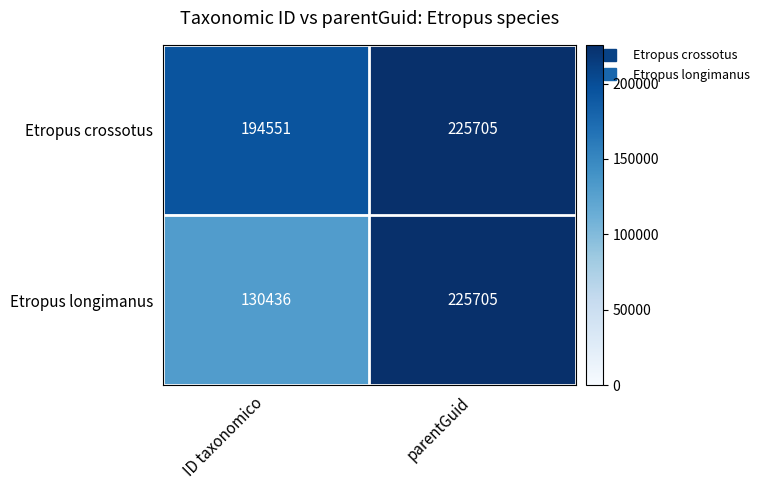

Rank the categories by Etropus crossotus value from highest to lowest.

parentGuid, ID taxonomico